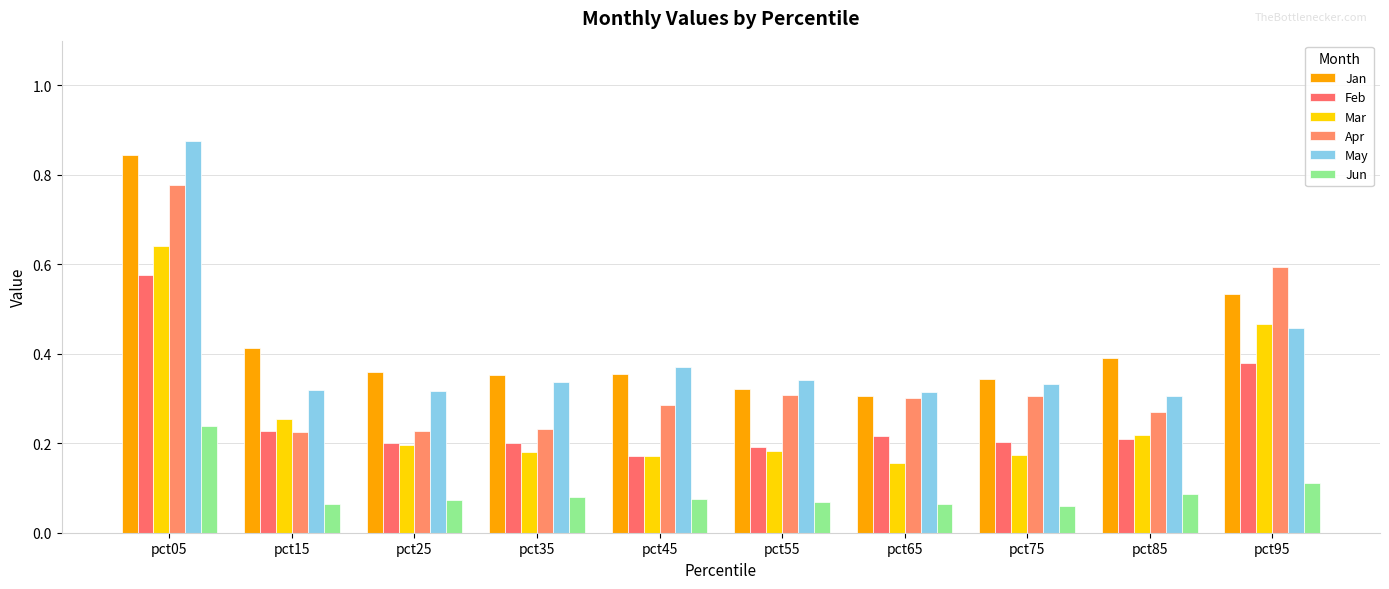

What is the total value across all series at pct55?

1.4